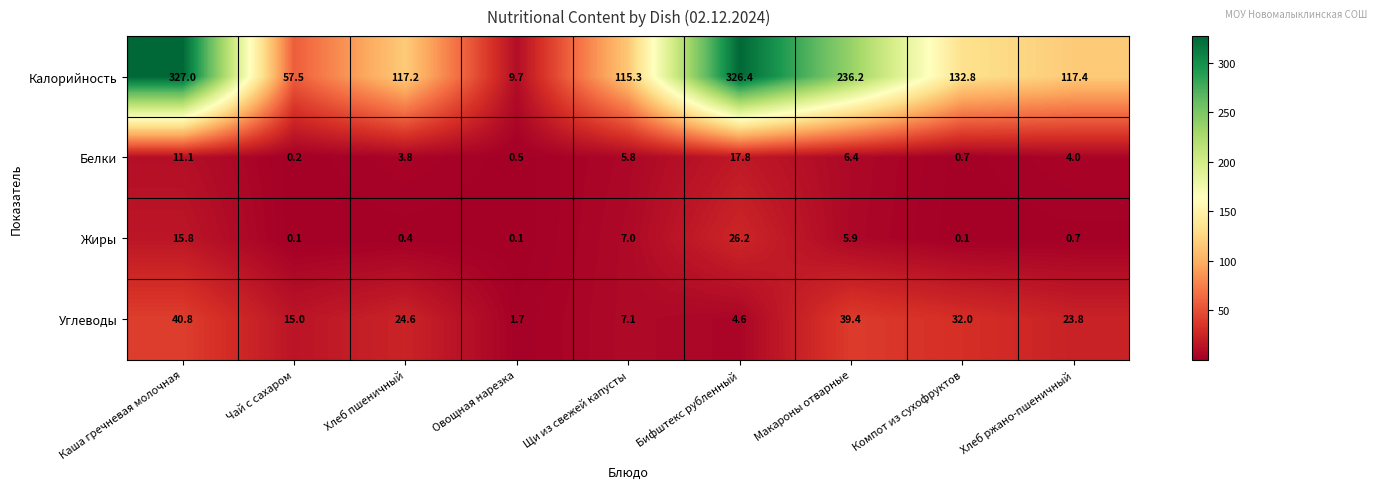

At which label does Углеводы first exceed 23?

Каша гречневая молочная